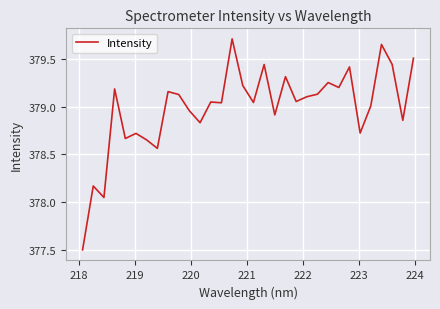

What is the greatest value displayed?

379.7